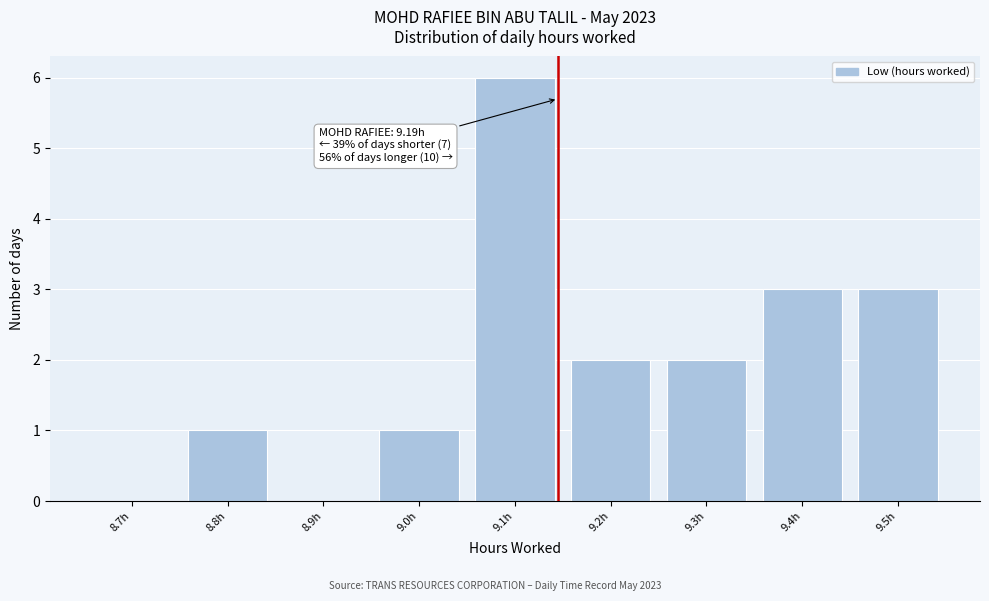

Reading right to left, what are all the values shown in this chart?

9.5h=3	9.4h=3	9.3h=2	9.2h=2	9.1h=6	9.0h=1	8.9h=0	8.8h=1	8.7h=0